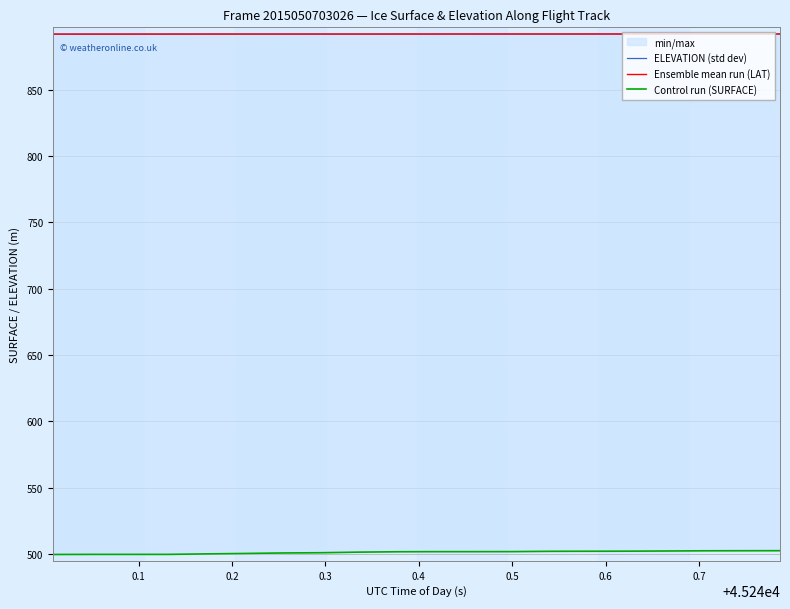

The value of ELEVATION (std dev) at 14 is 261.0. True or false?

False